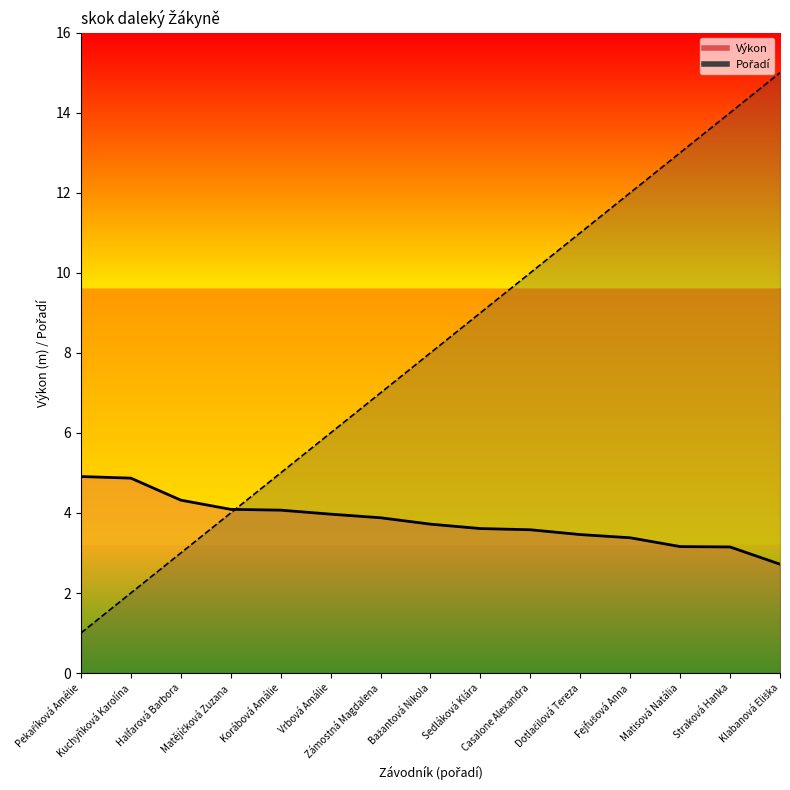

Which series changed the most between Bažantová Nikola and Klabanová Eliška?

Pořadí